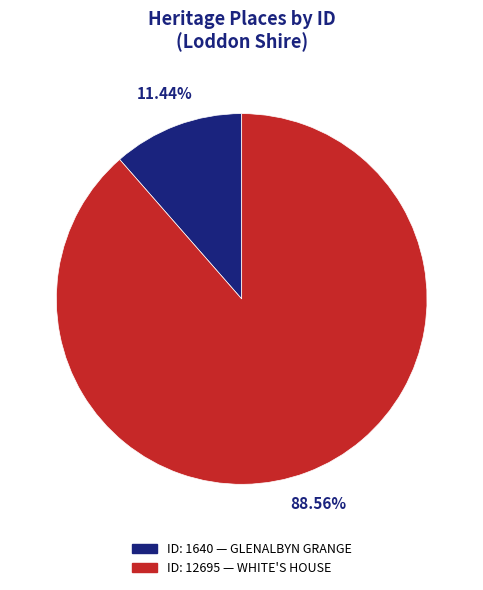

Is there a majority slice in this chart?

Yes